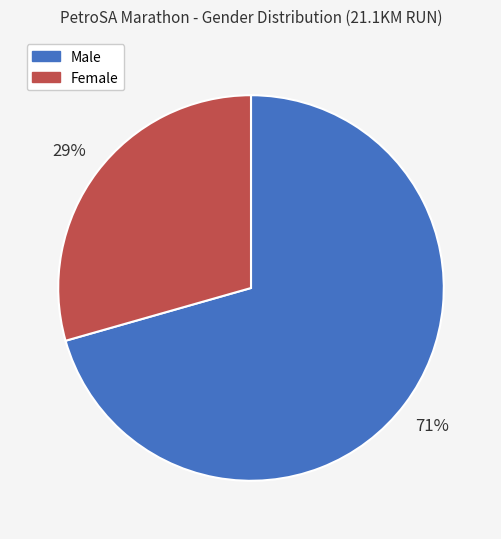

Is there any slice that represents more than half of the pie?

Yes